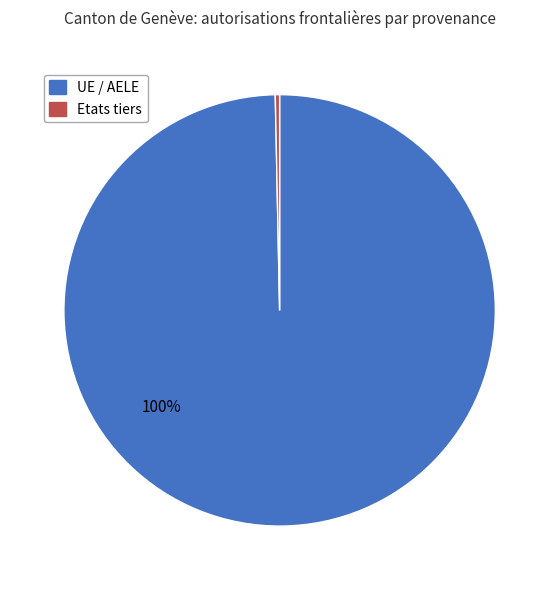

Combined, do Etats tiers and UE / AELE account for over 50%?

Yes